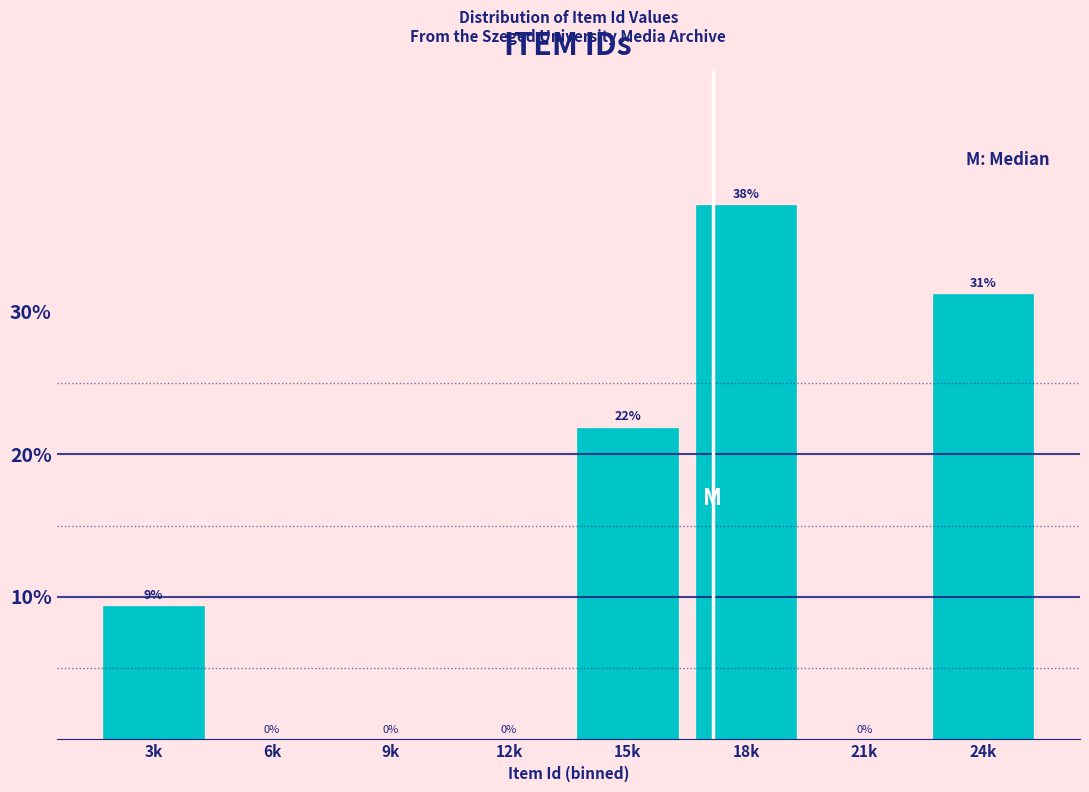

At which label is the value closest to 18?

15k